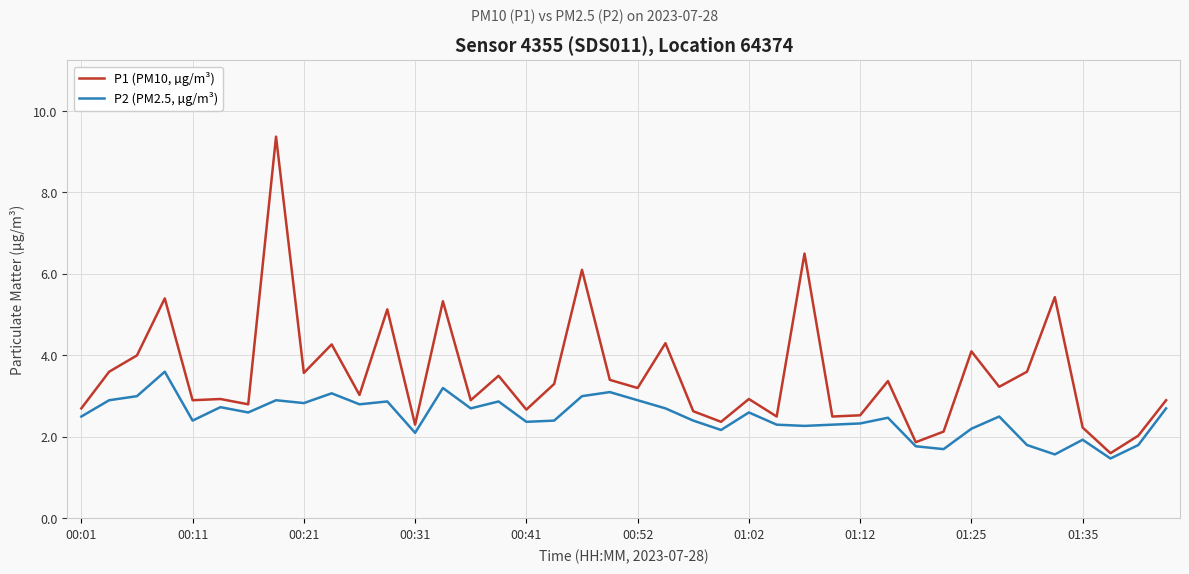

Which series has the largest total across all categories?

P1 (PM10, µg/m³)